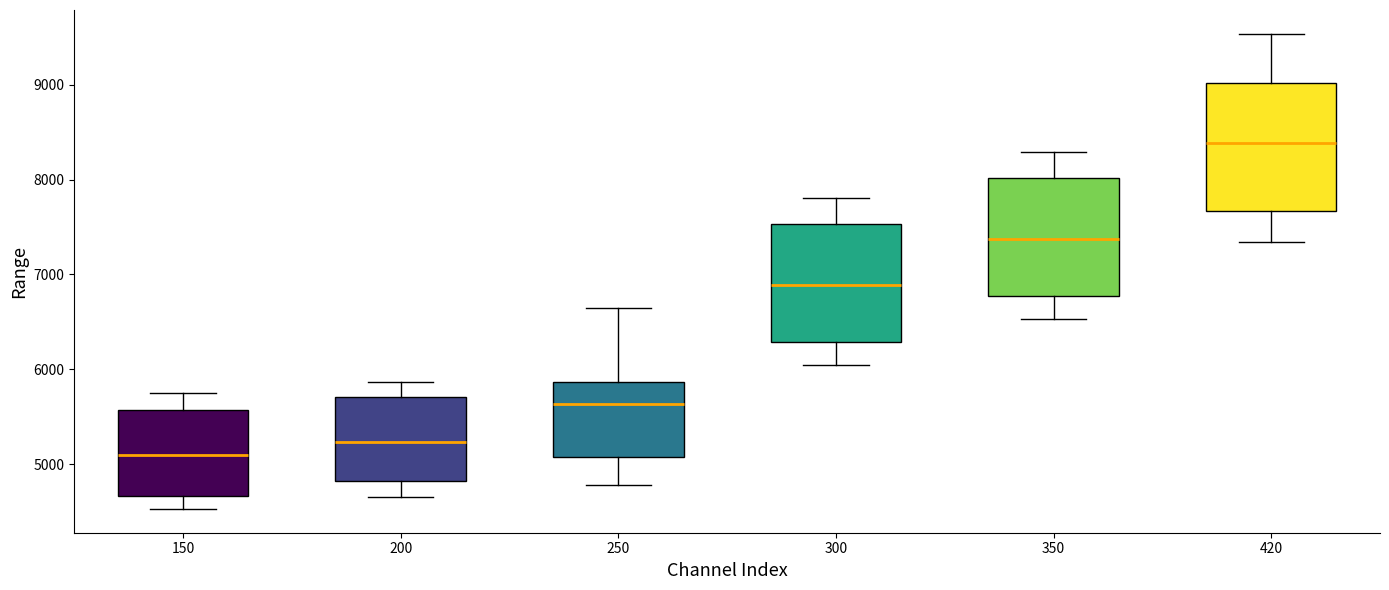

Which box has the lowest median line?

150